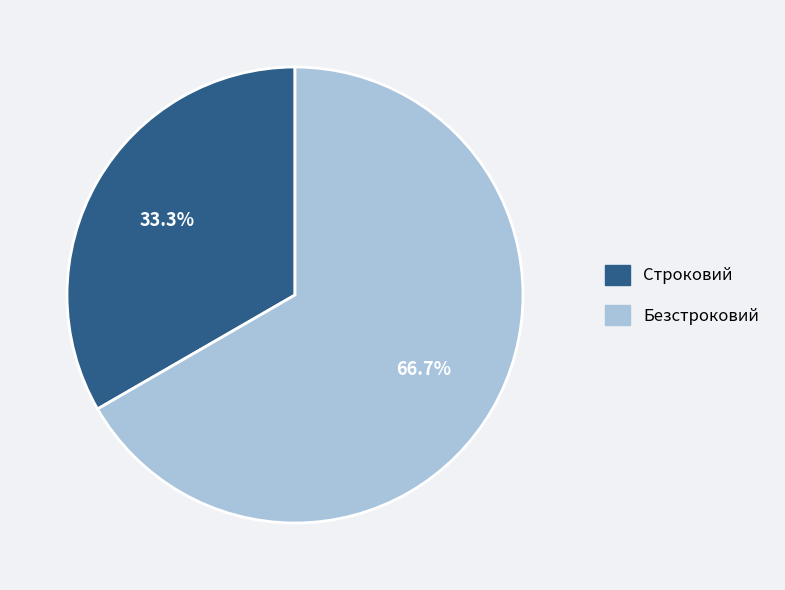

To the nearest percent, what percentage of the pie is Безстроковий?

67%